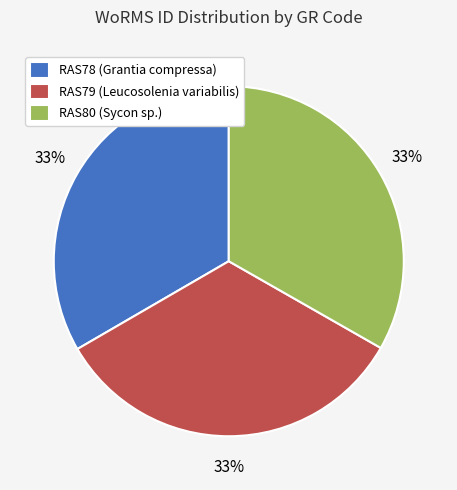

Count the number of slices in the pie.

3